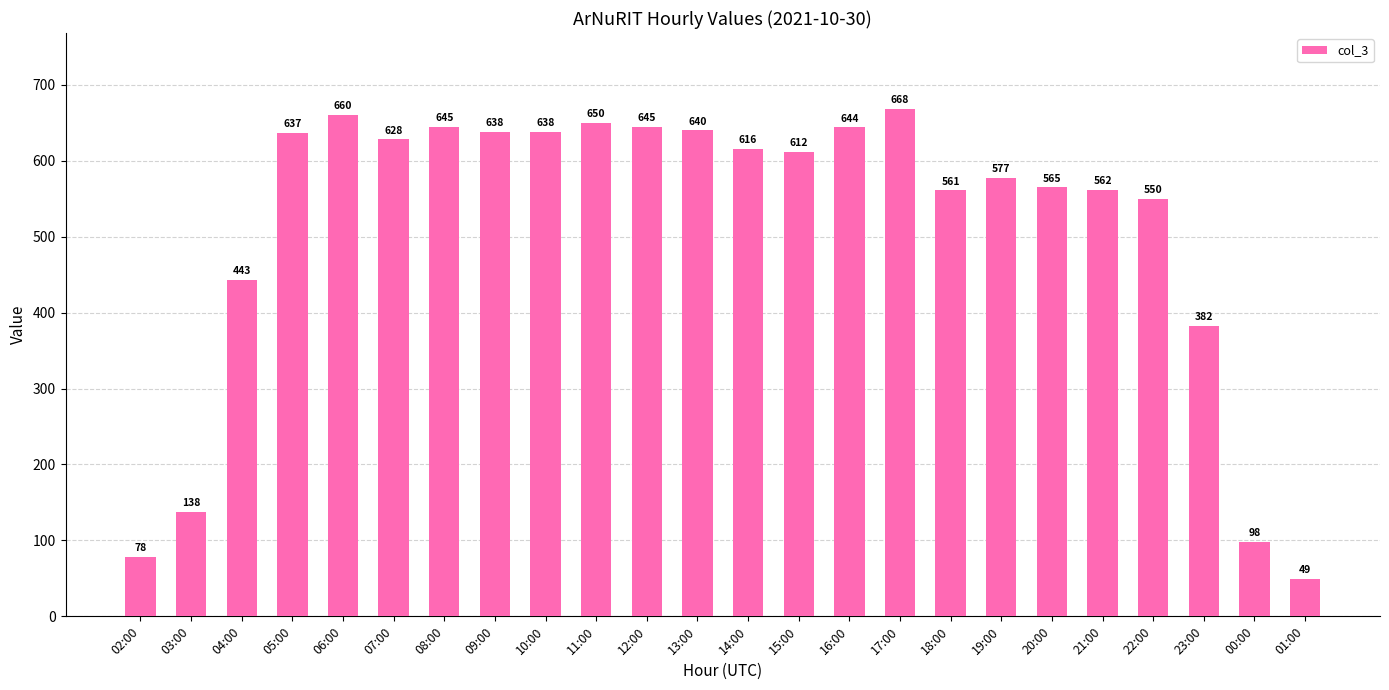

Which label corresponds to the smallest value in the chart?

01:00